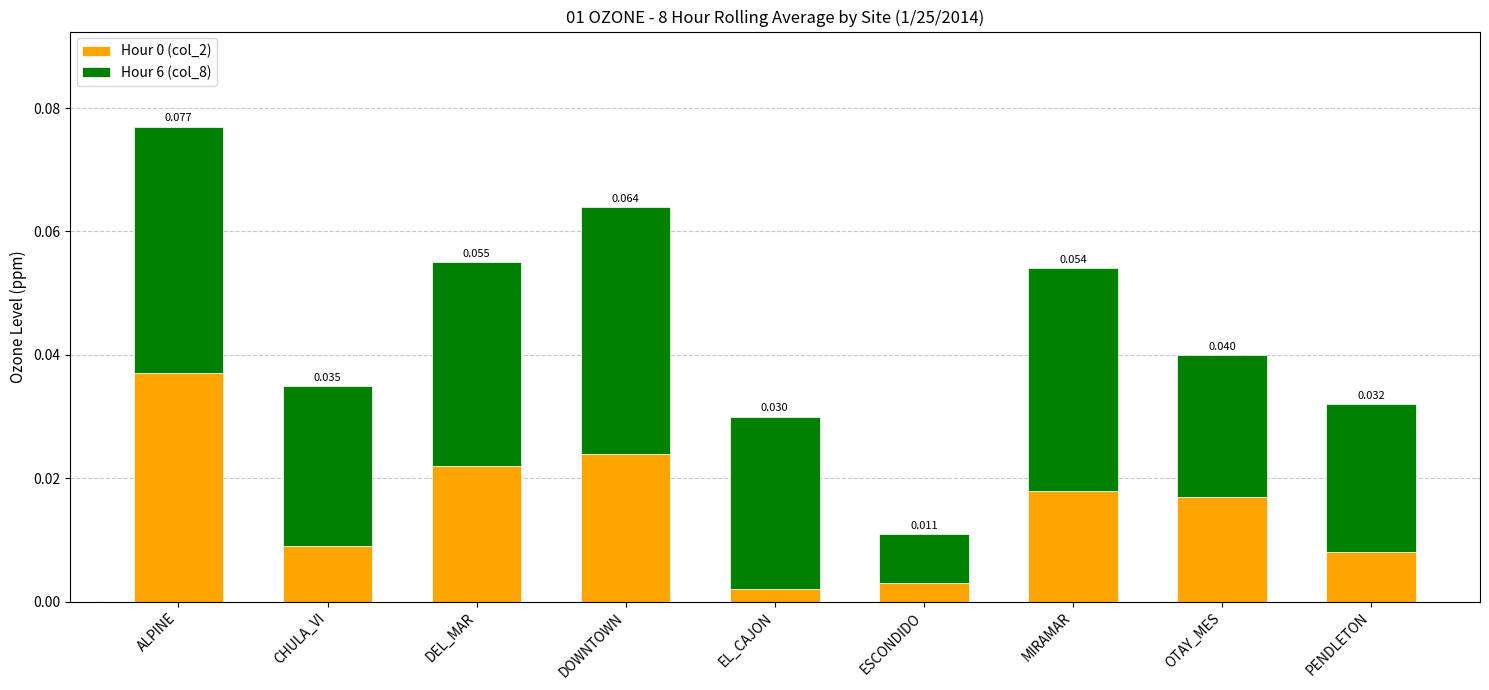

Rank the categories by Hour 0 (col_2) value from highest to lowest.

ALPINE, DOWNTOWN, DEL_MAR, MIRAMAR, OTAY_MES, CHULA_VI, PENDLETON, ESCONDIDO, EL_CAJON